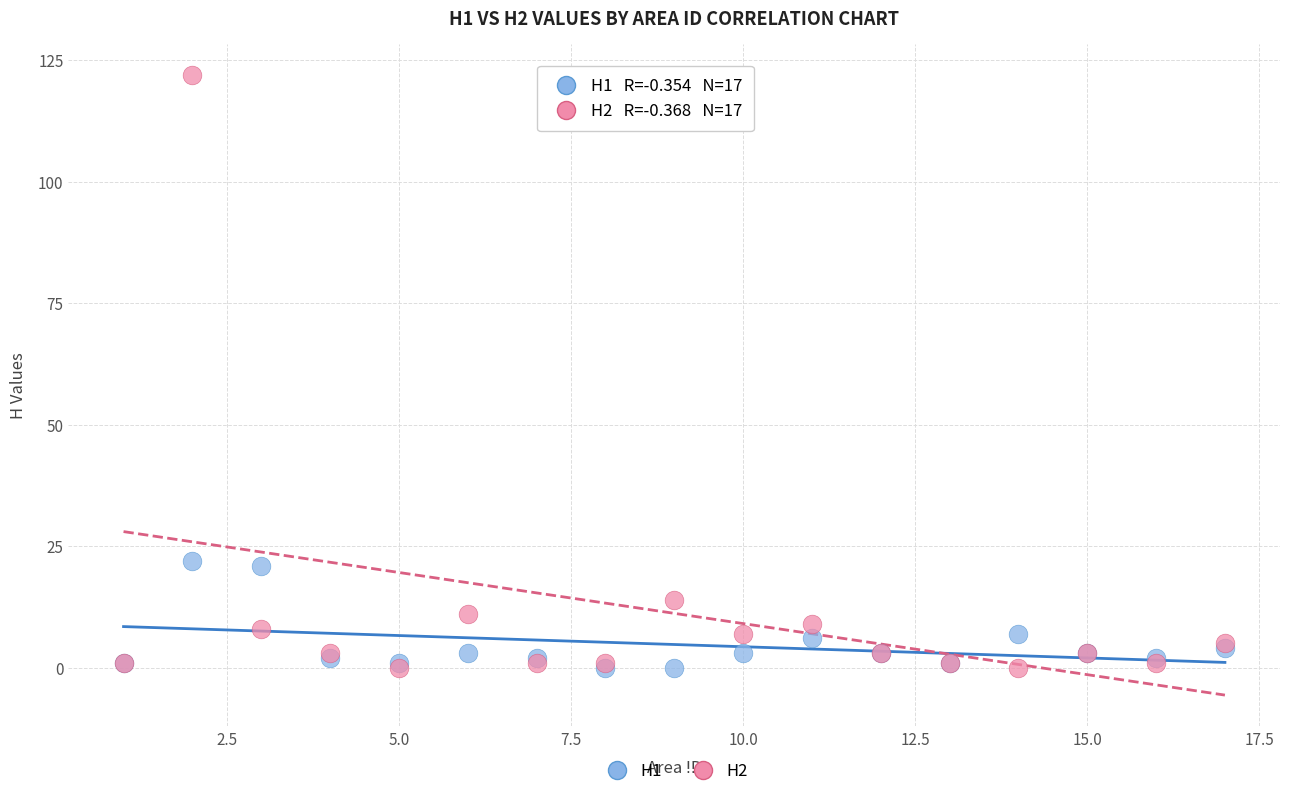

Which series reaches the maximum Y coordinate?

H2